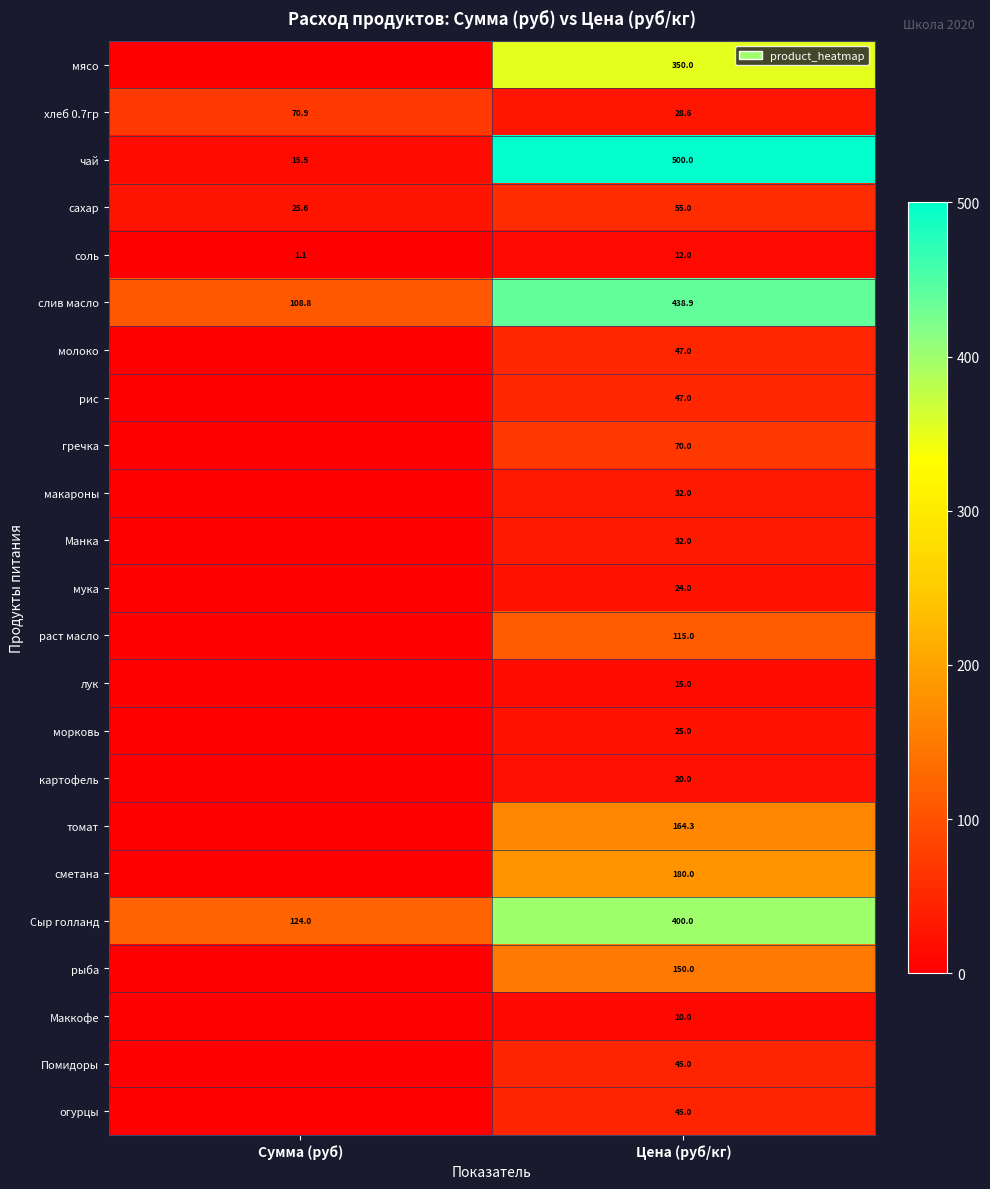

What is the spread (max minus min) of values at Цена (руб/кг)?

490.0